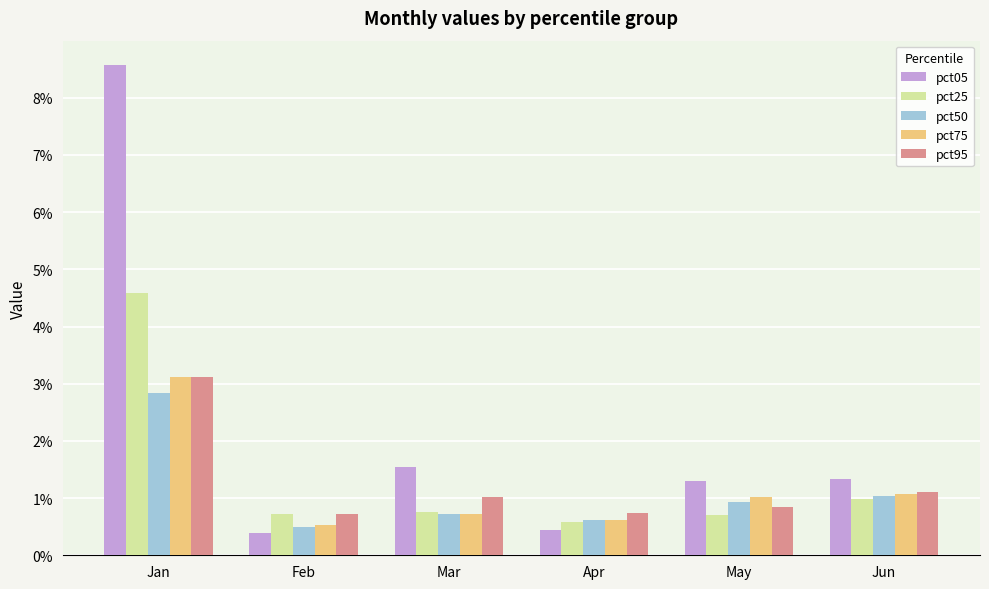

Are the bars horizontal?

No